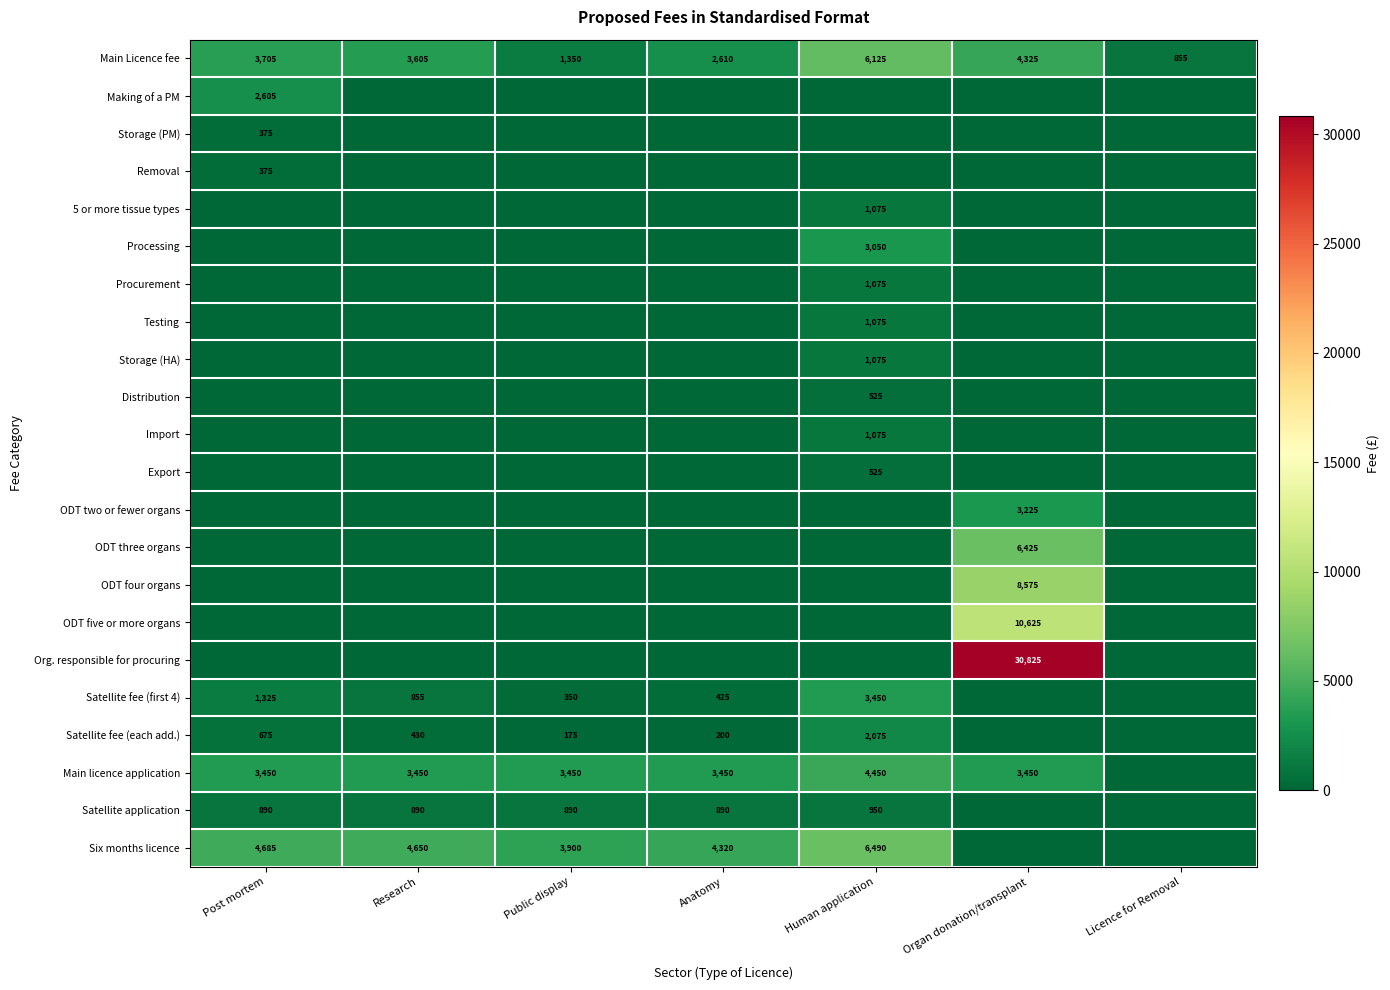

The value of Export at Human application is 852. True or false?

False